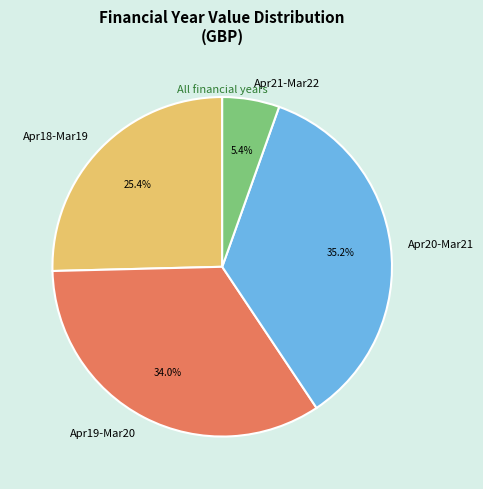

Combined, do Apr20-Mar21 and Apr19-Mar20 account for over 50%?

Yes